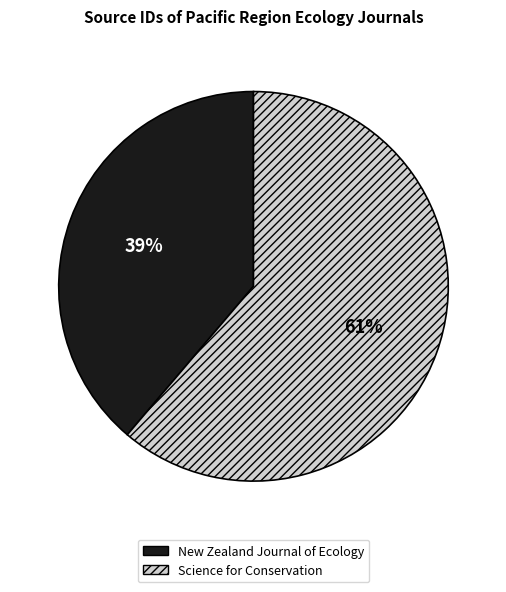

Approximately how many times larger is the value at Science for Conservation compared to New Zealand Journal of Ecology?

1.6